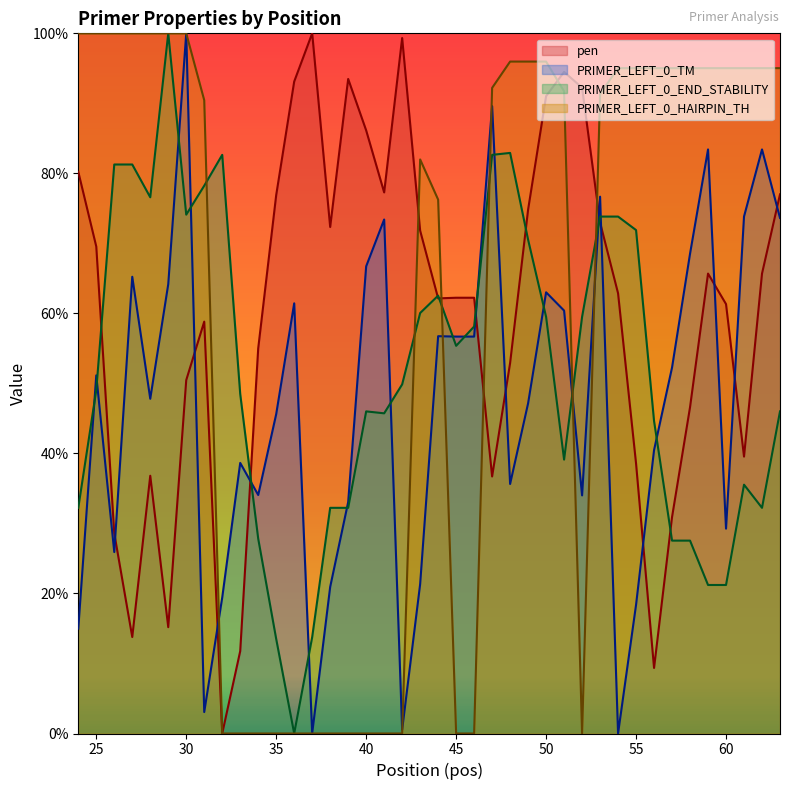

Which has a higher value, 52 or 40?

52